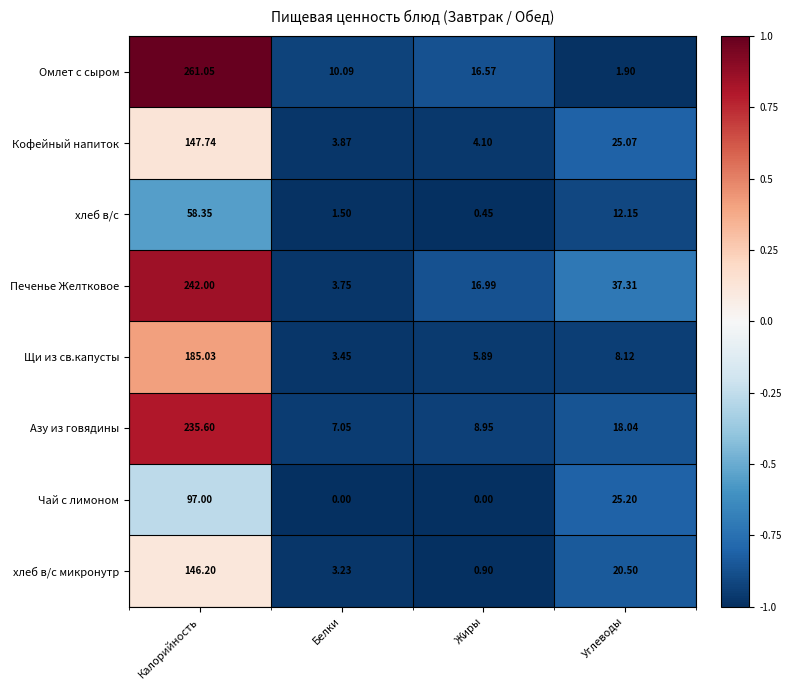

Rank the series by their maximum value, from lowest to highest.

хлеб в/с, Чай с лимоном, хлеб в/с микронутр, Кофейный напиток, Щи из св.капусты, Азу из говядины, Печенье Желтковое, Омлет с сыром